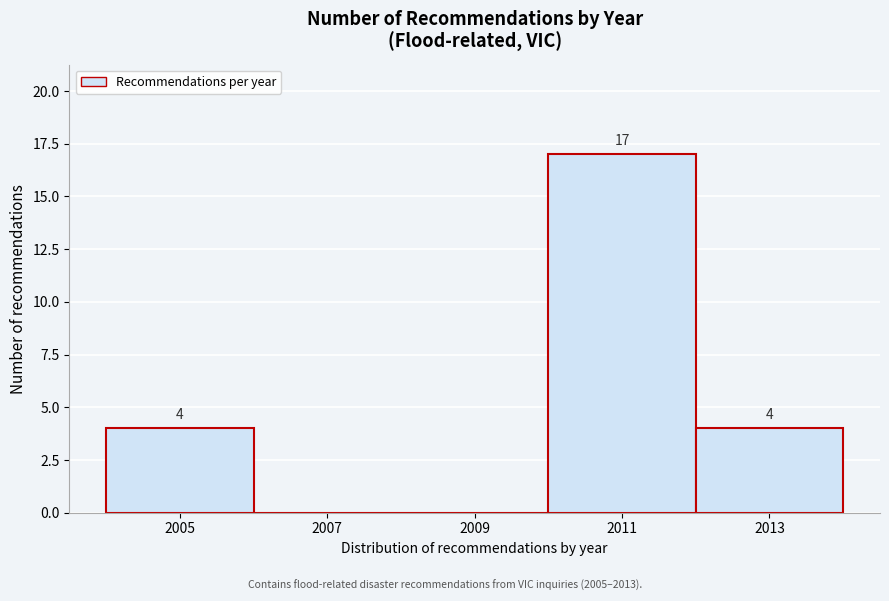

Over which range of the x-axis is the bar tallest?

2010 to 2012